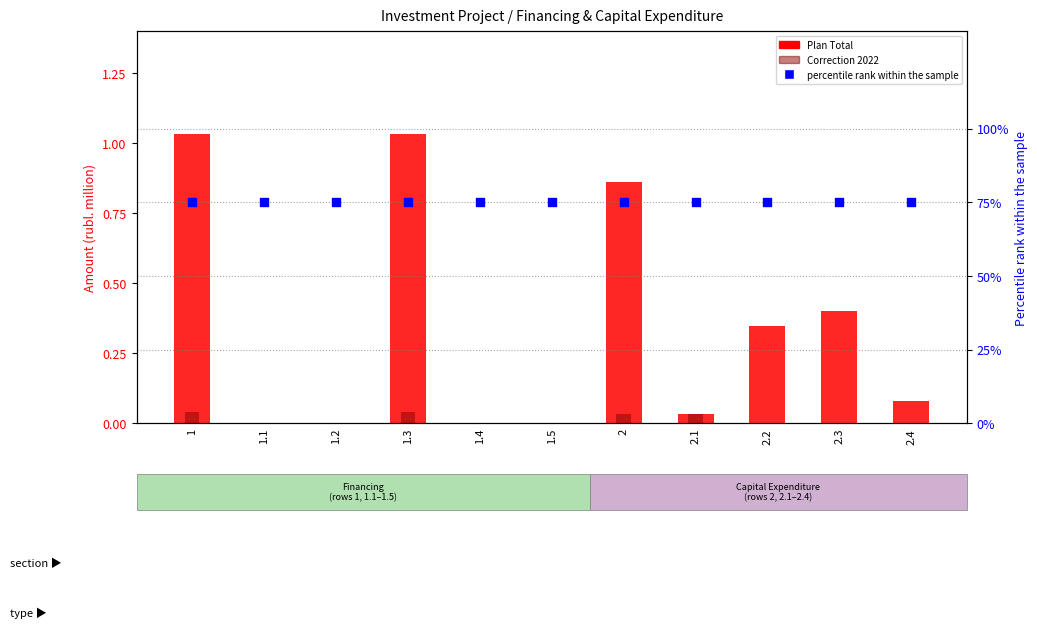

At how many categories does at least one series exceed 64?

11